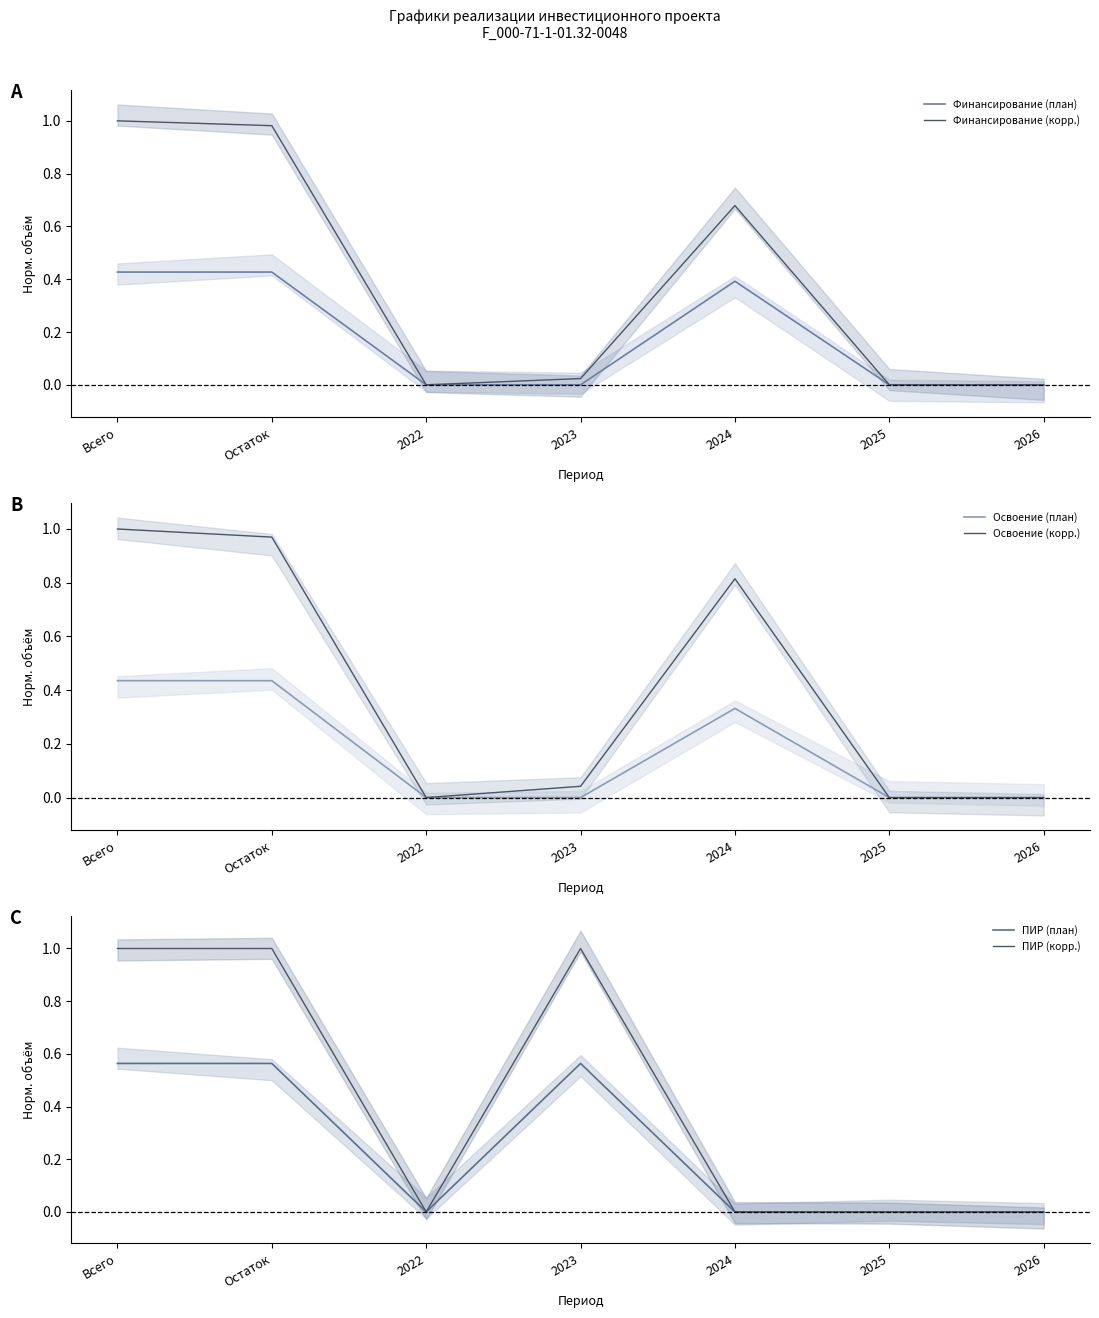

At which category does Освоение (план) reach its first local peak?

2024